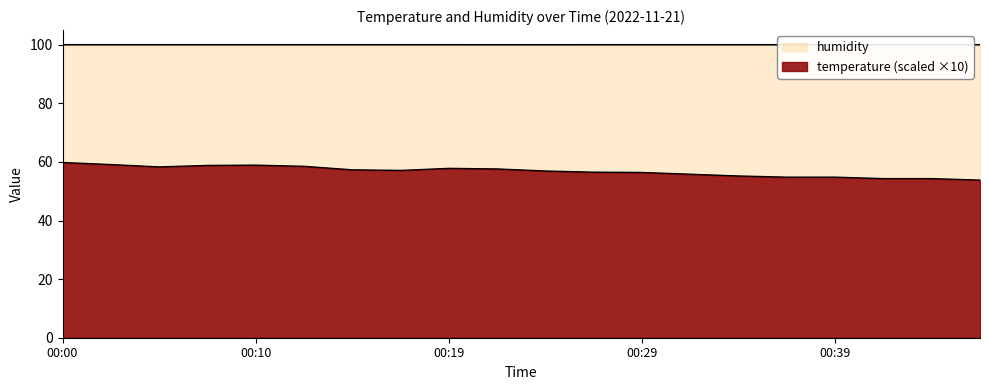

True or false: temperature and humidity cross at least once.

False